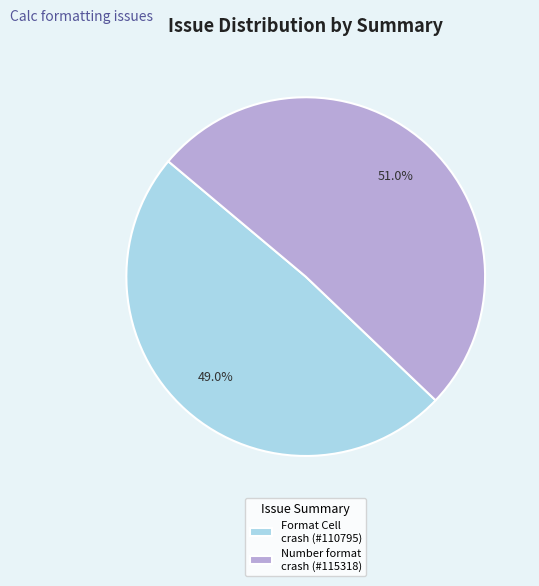

Is there any slice that represents more than half of the pie?

Yes